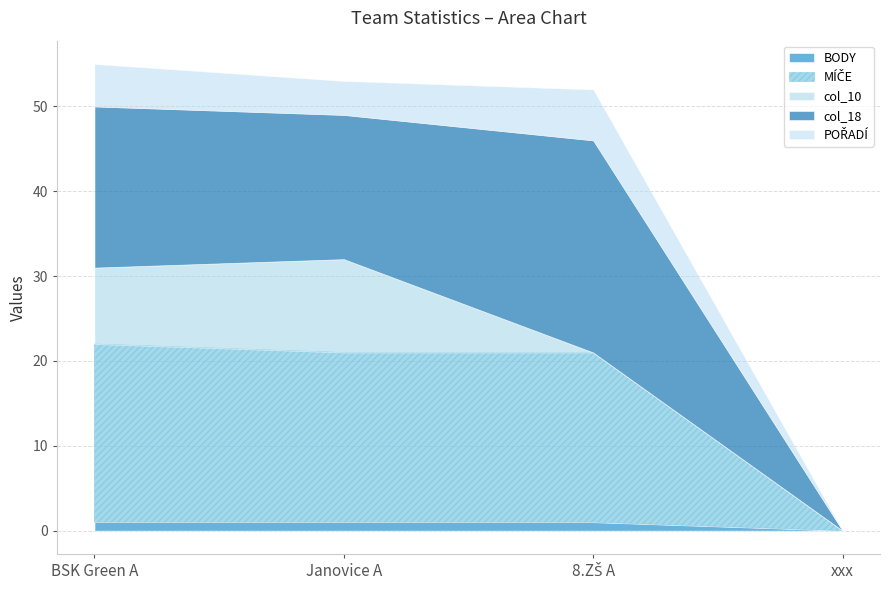

What is the difference between the BODY values at 8.ZŠ A and xxx?

1